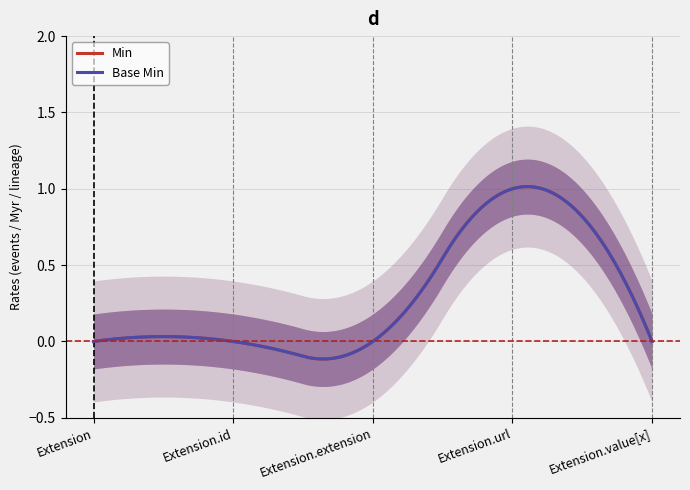

At which category is the sum across all series the highest?

Extension.url